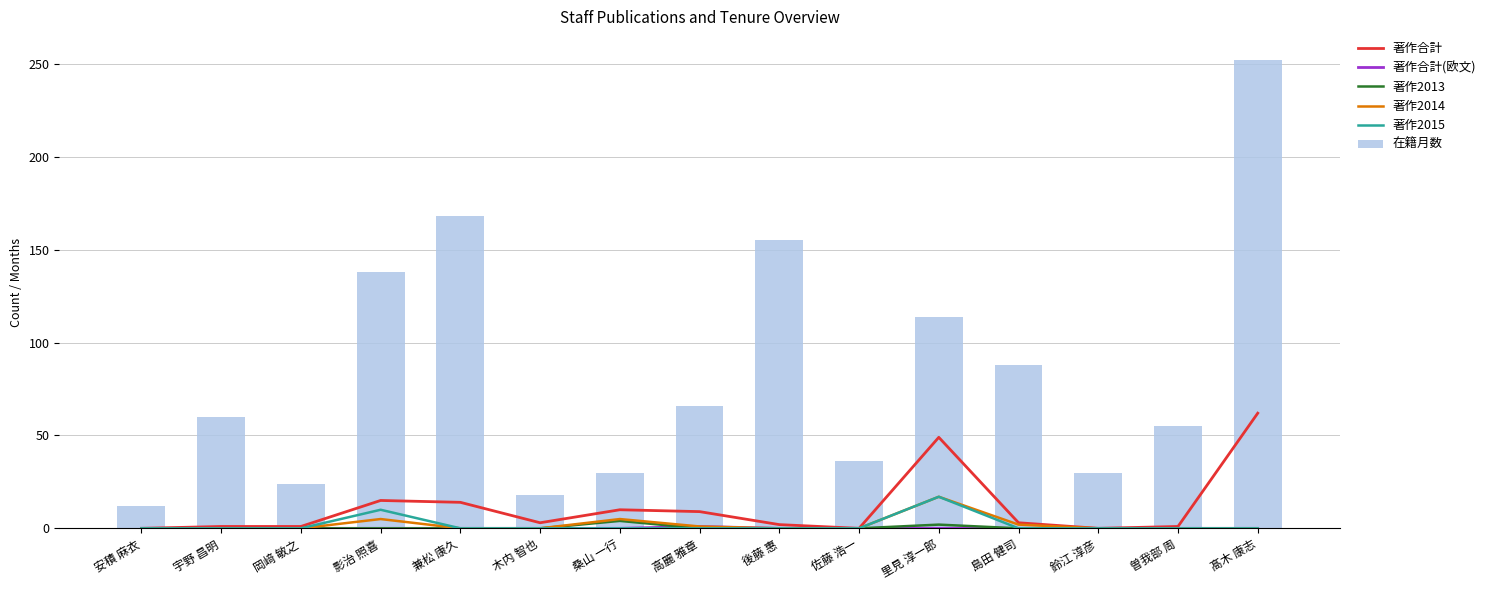

What is the label of the 14th bar from the left?

曽我部 周